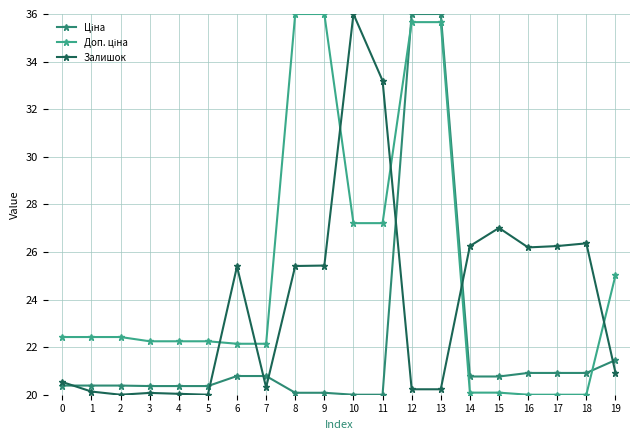

Does the chart have visible grid lines?

Yes